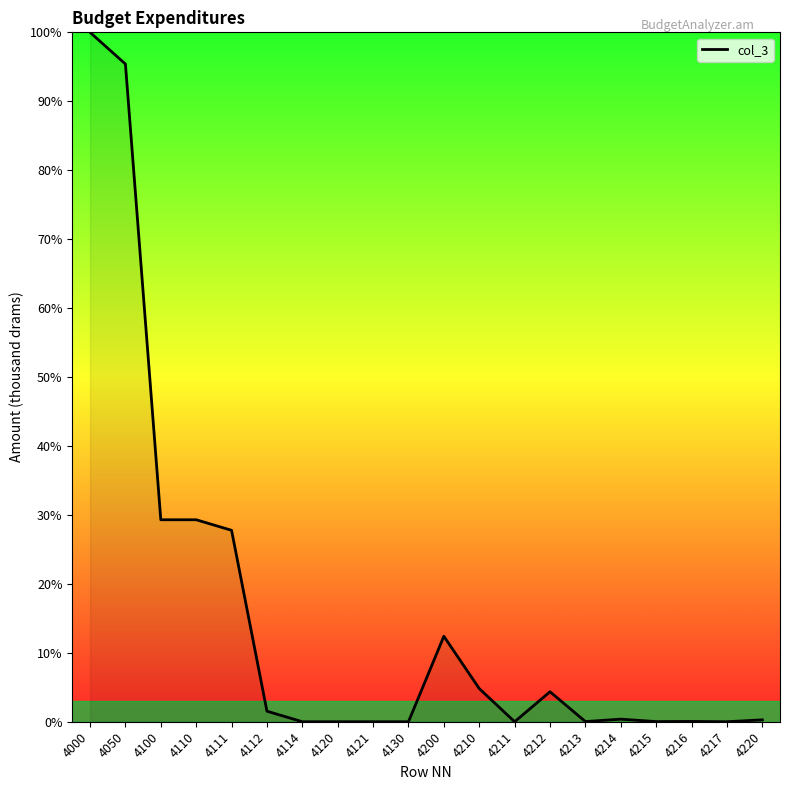

The chart shows a value of 0.0 at 4121. True or false?

True